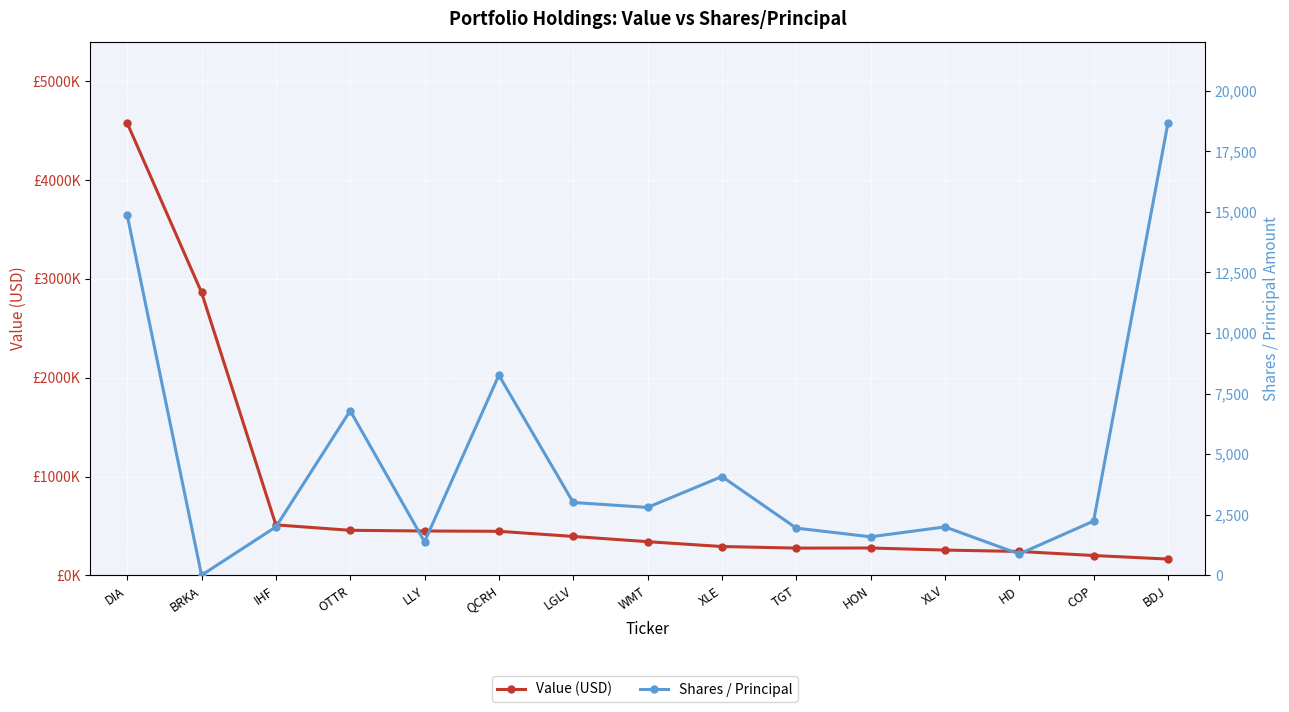

At TGT, list the series in order from largest to smallest.

Value (USD), Shares / Principal